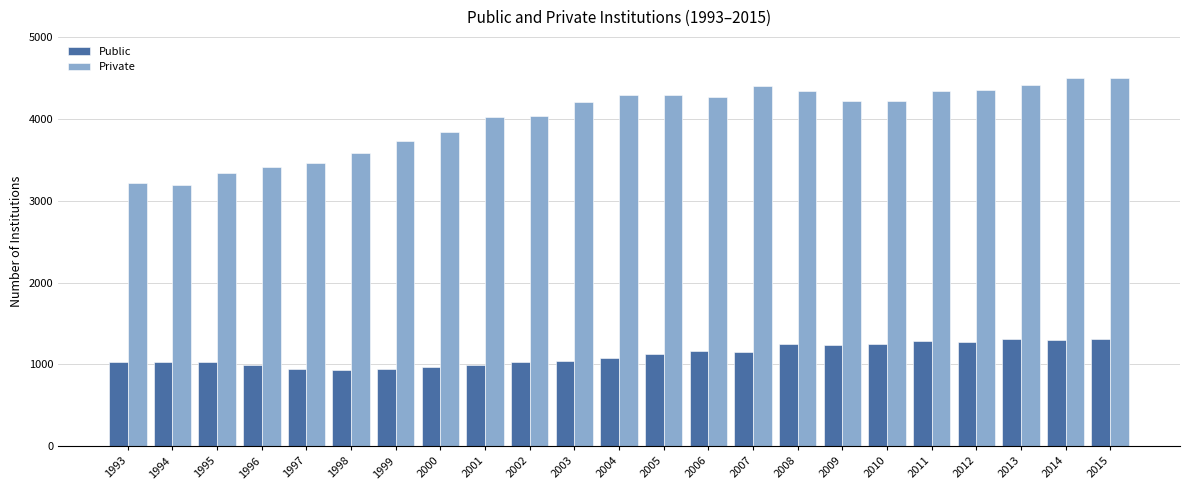

How many data points in Public are less than 1079?

11